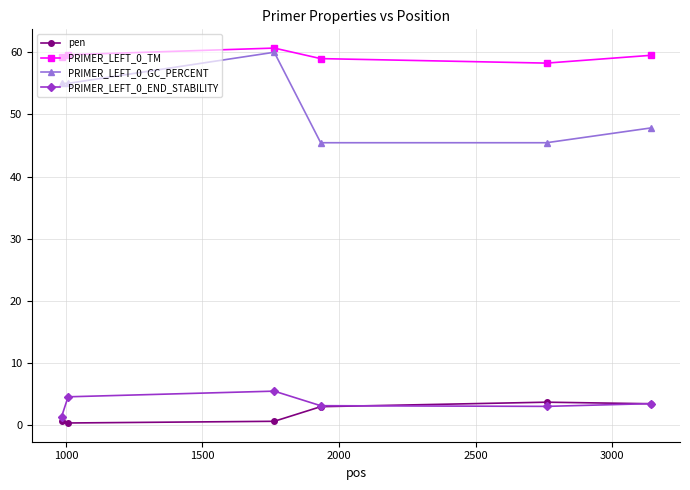

What is the smallest value displayed?

0.4